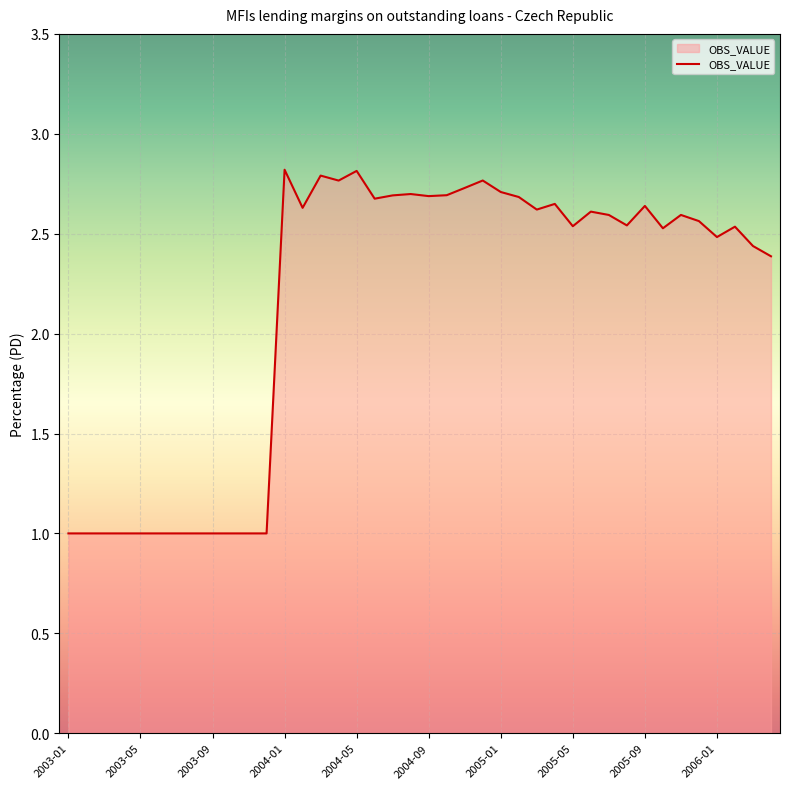

What is the minimum value shown in the chart?

1.0